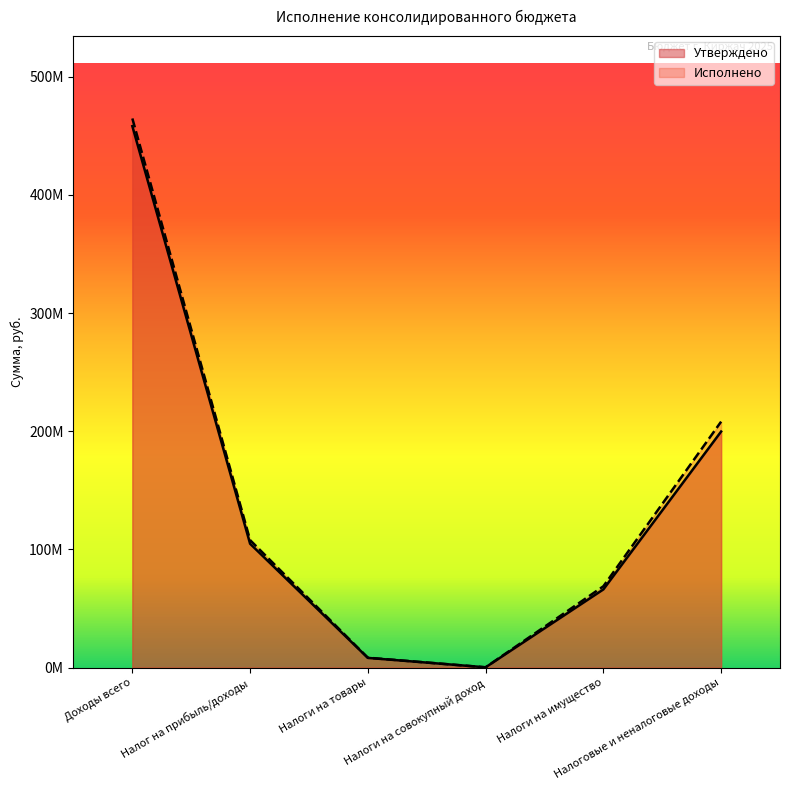

Reading left to right, extract all data points from this chart.

Утверждено: Доходы всего=458210698.4	Налог на прибыль/доходы=104798000.0	Налоги на товары=8183700.0	Налоги на совокупный доход=230000.0	Налоги на имущество=66150124.0	Налоговые и неналоговые доходы=199768481.9
Исполнено: Доходы всего=464728977.3	Налог на прибыль/доходы=107863651.5	Налоги на товары=8347161.3	Налоги на совокупный доход=229980.0	Налоги на имущество=68810112.7	Налоговые и неналоговые доходы=208137869.5